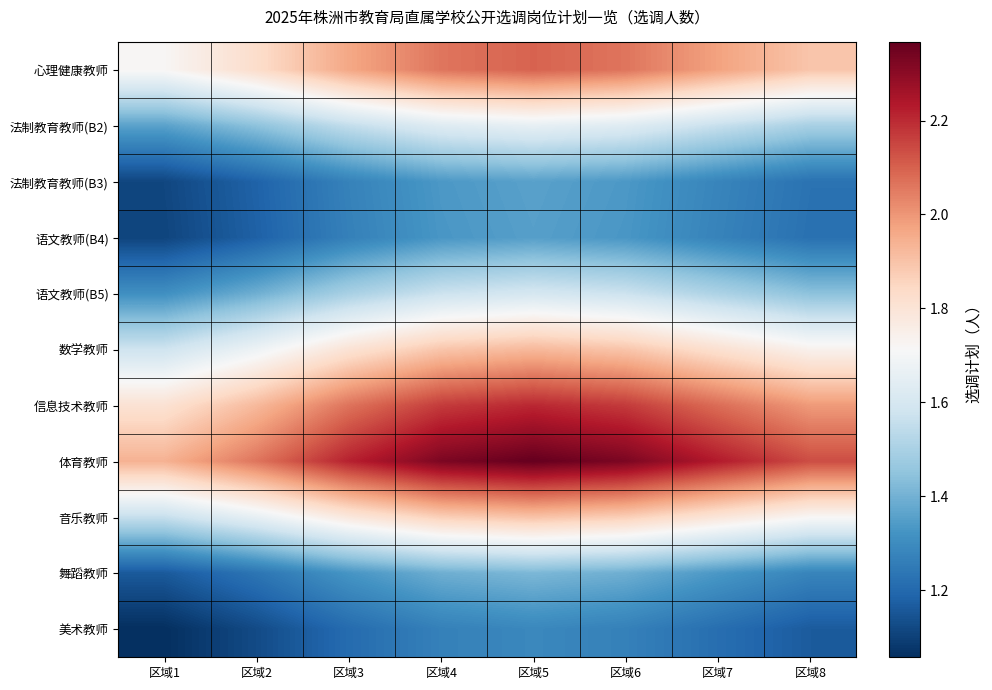

Which series has the largest total across all categories?

体育教师